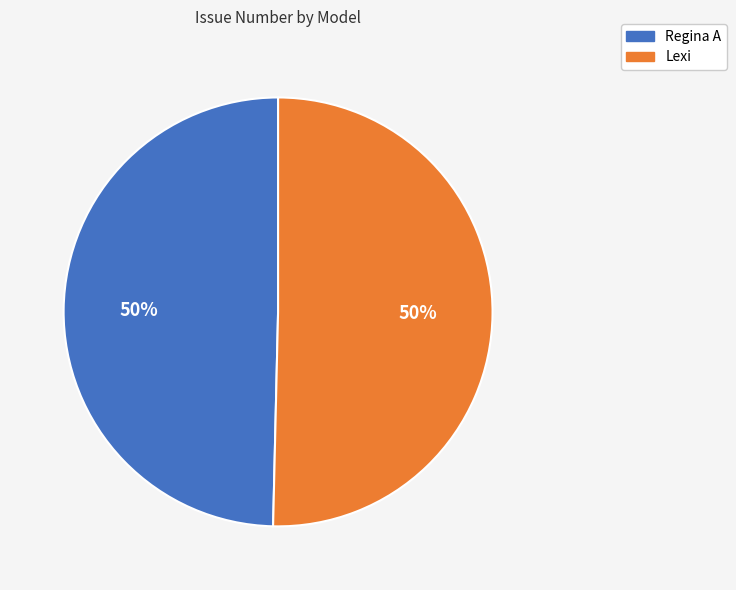

To the nearest percent, what percentage of the pie is Lexi?

50%